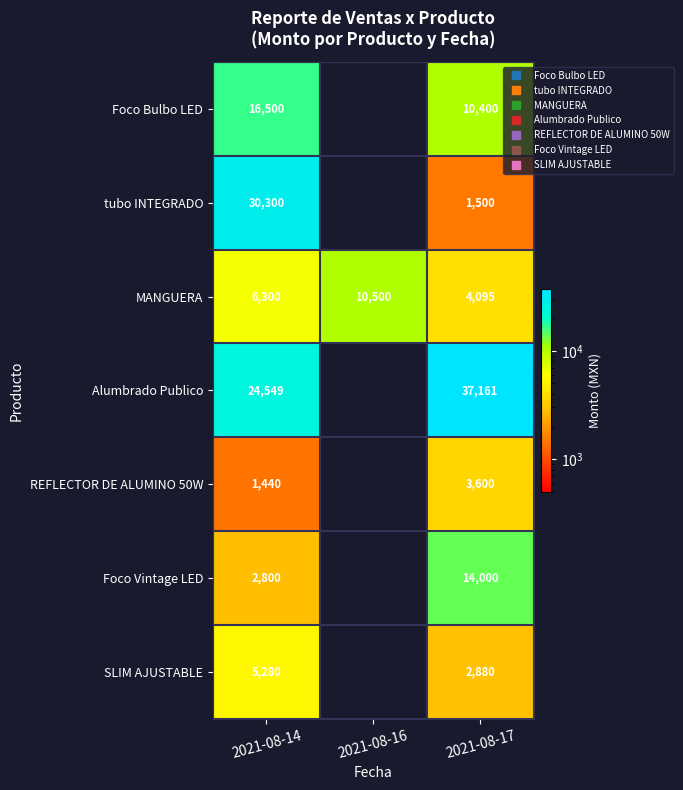

What is the average value of the MANGUERA series?

6965.0